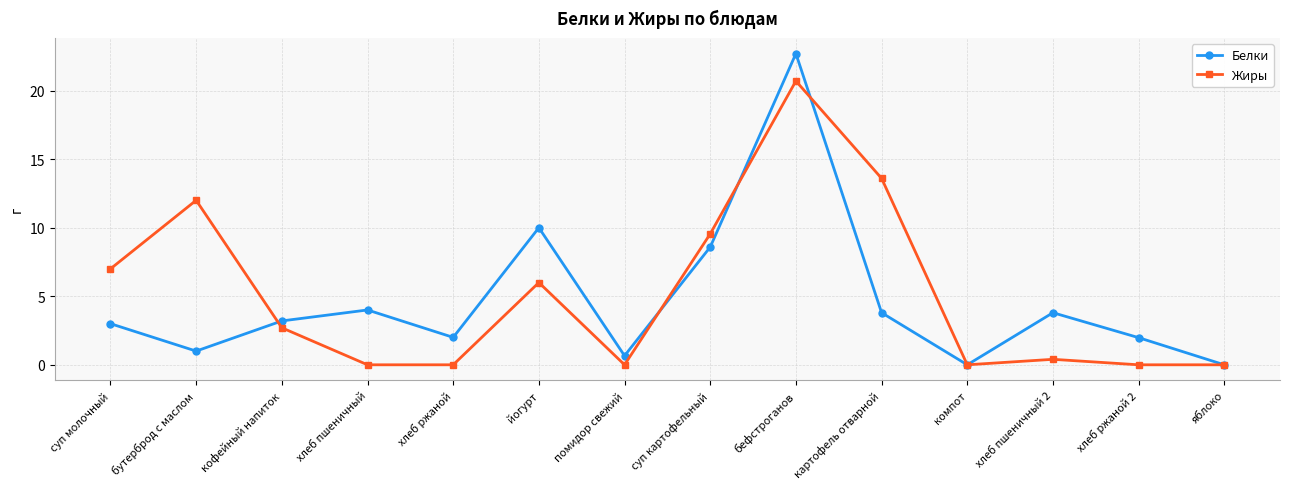

What is the value of the Белки point at the 3rd from the left?

3.2